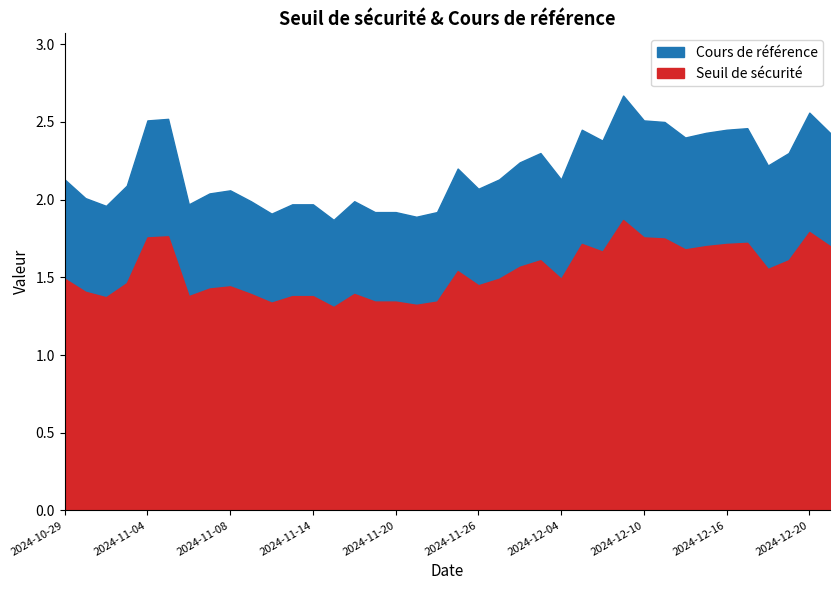

True or false: Cours de référence and Seuil de sécurité cross at least once.

False